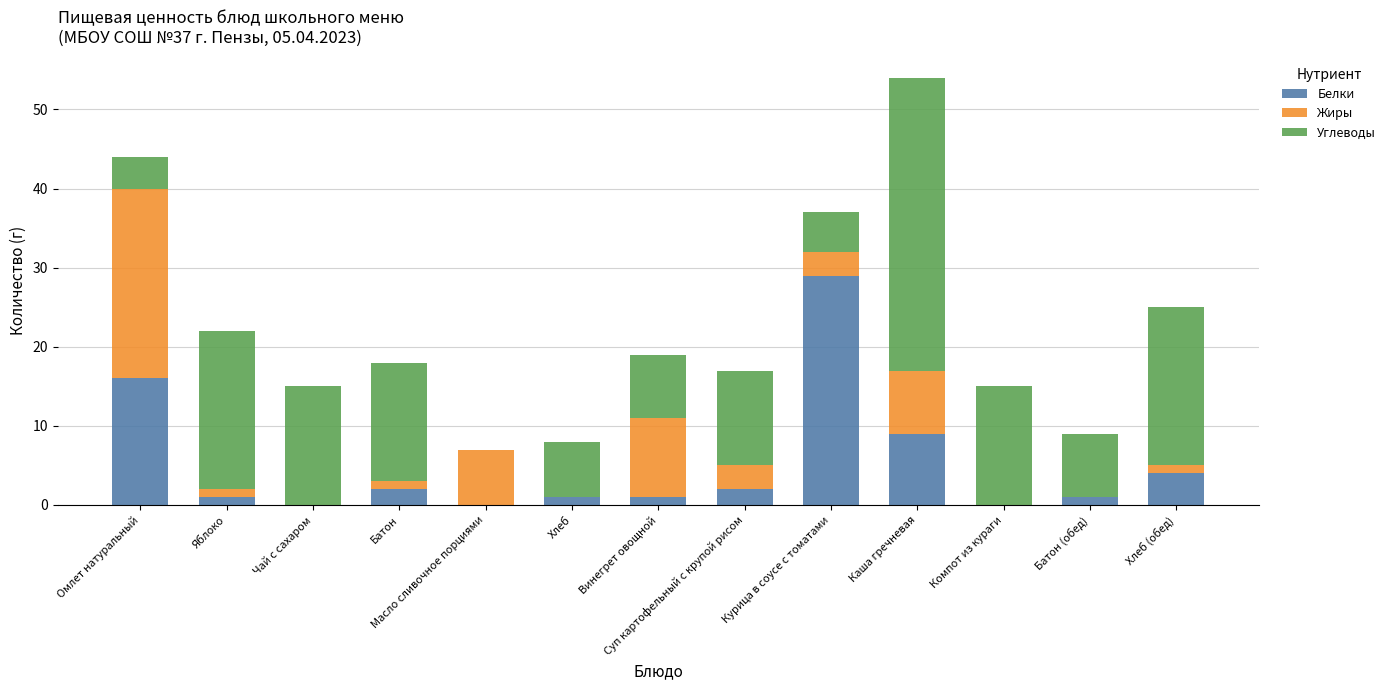

At which category is the sum across all series the highest?

Каша гречневая